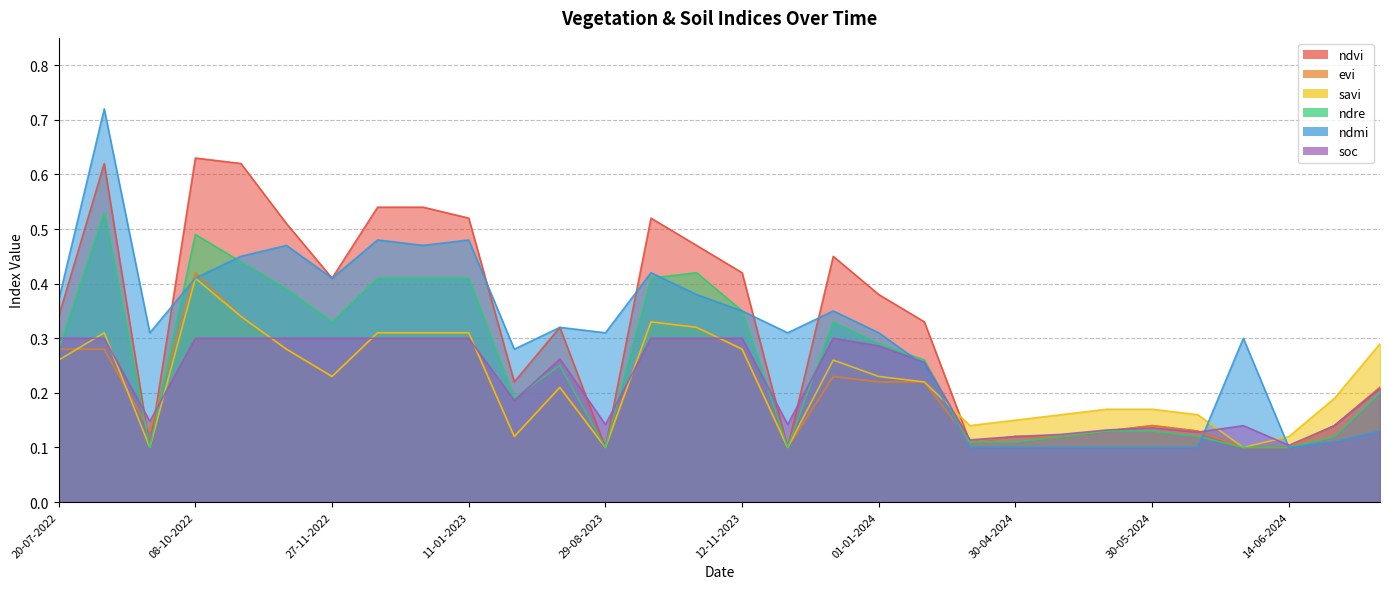

Which category has the highest value in the soc series?

20-07-2022